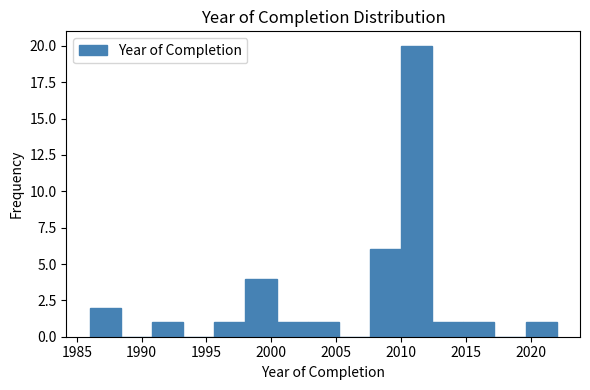

Reading left to right, list every bar in this chart as the range it spans on the x-axis followed by its height. Neither the bar edges nor the heights are printed on the chart, so give them approximately, as read against the axes.

1986.0 to 1988.4: 2
1988.4 to 1990.8: 0
1990.8 to 1993.2: 1
1993.2 to 1995.6: 0
1995.6 to 1998.0: 1
1998.0 to 2000.4: 4
2000.4 to 2002.8: 1
2002.8 to 2005.2: 1
2005.2 to 2007.6: 0
2007.6 to 2010.0: 6
2010.0 to 2012.4: 20
2012.4 to 2014.8: 1
2014.8 to 2017.2: 1
2017.2 to 2019.6: 0
2019.6 to 2022.0: 1